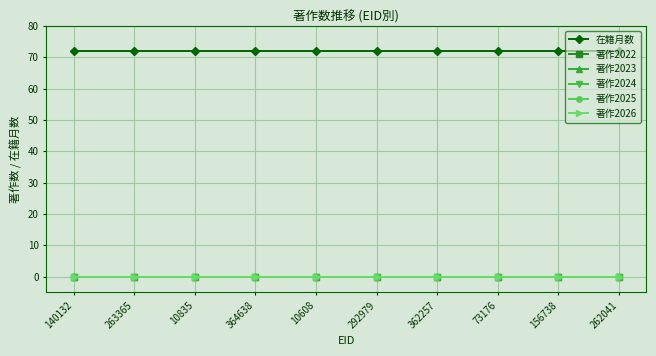

What are all the series names shown in the legend?

在籍月数, 著作2022, 著作2023, 著作2024, 著作2025, 著作2026